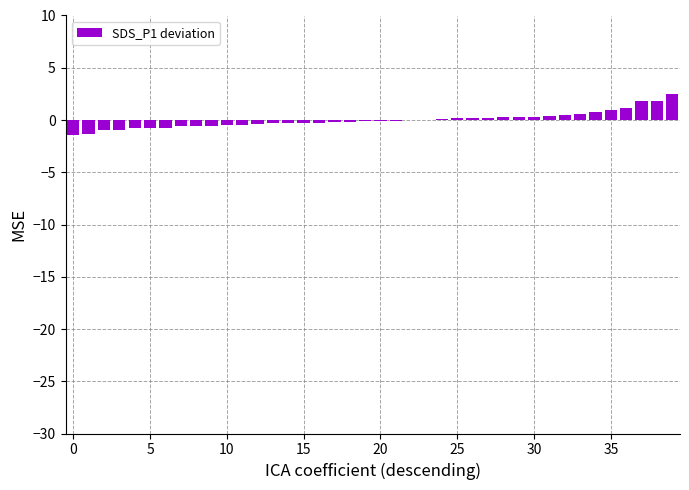

What is the maximum value shown in the chart?

2.5